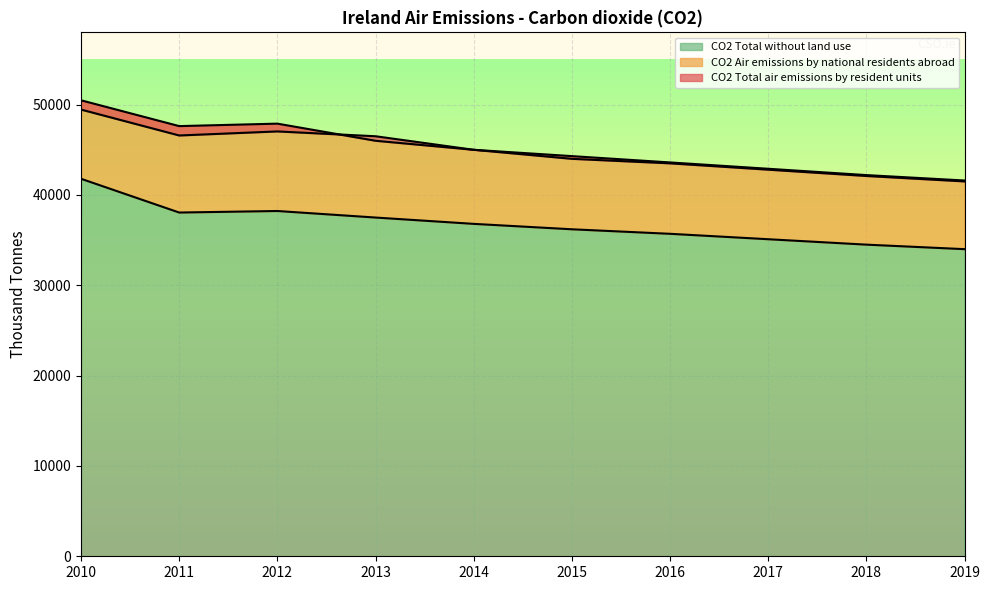

Which category has the highest value in the CO2 Total without land use series?

2010